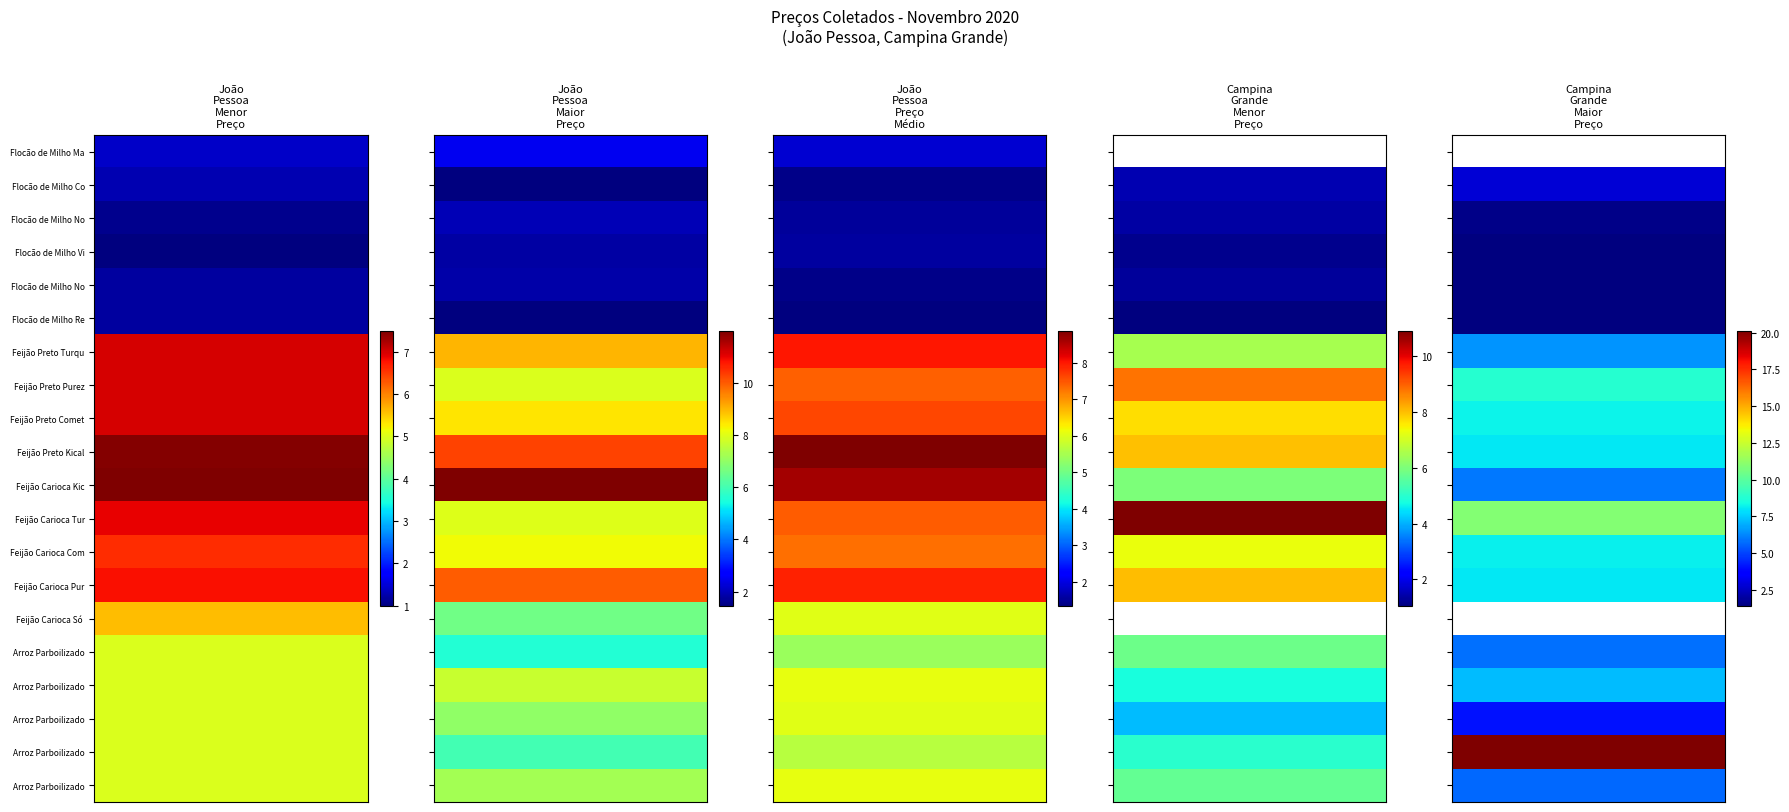

How many data points does each series have?

20